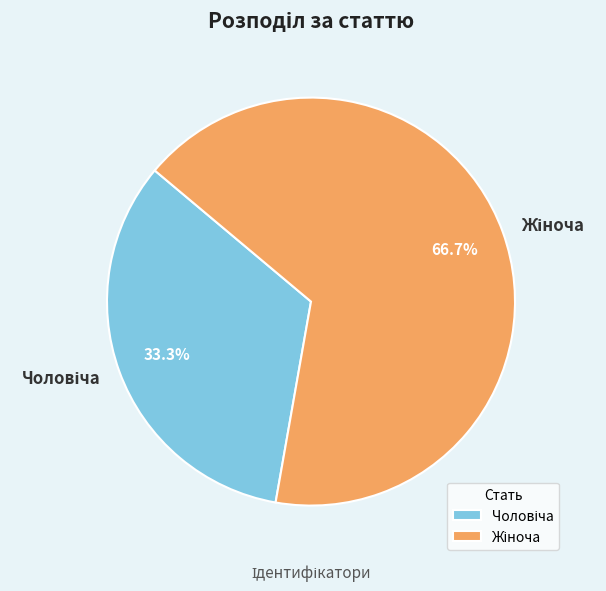

Is there any slice that represents more than half of the pie?

Yes